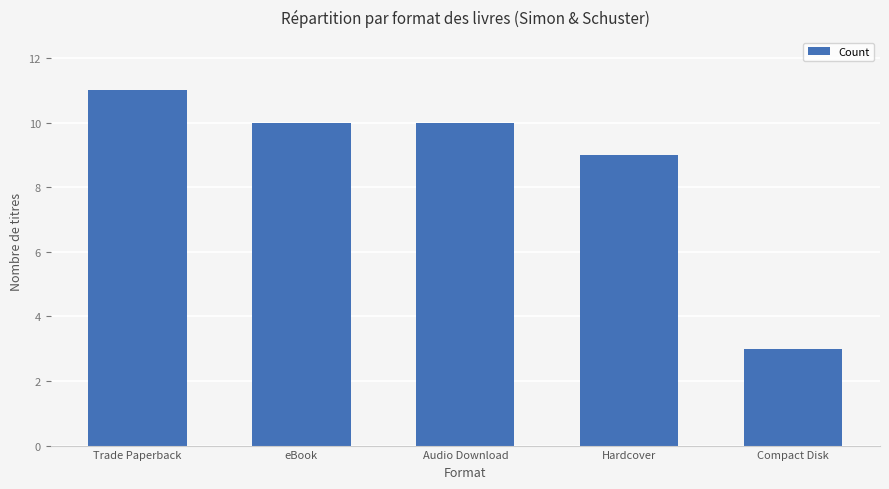

What is the difference between the values at Trade Paperback and eBook?

1